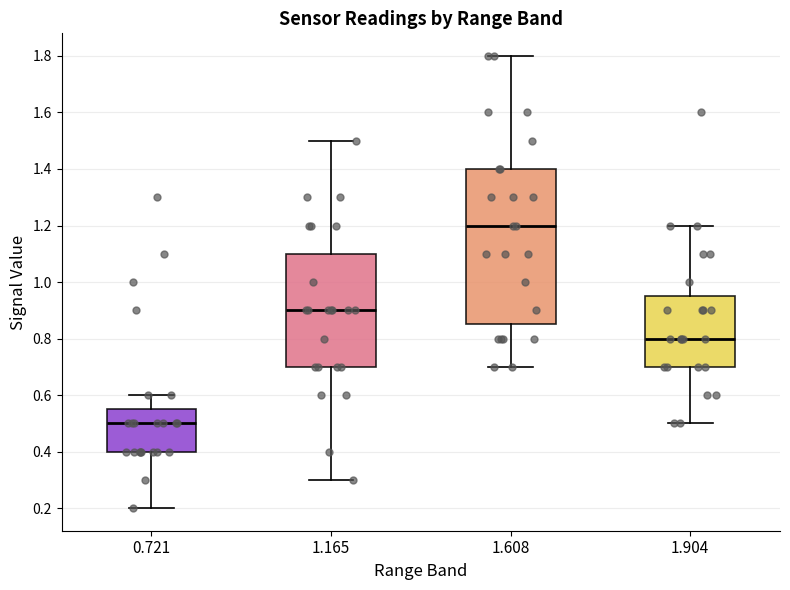

Reading left to right, read every box against the y-axis: the position of its median line, the range the box covers, and the ends of its whiskers. The values are not printed on the chart, so give them approximately, as read against the axis.

0.721: median 0.50, box 0.40 to 0.56, whiskers 0.20 to 0.60
1.165: median 0.90, box 0.70 to 1.10, whiskers 0.30 to 1.50
1.608: median 1.20, box 0.86 to 1.40, whiskers 0.70 to 1.80
1.904: median 0.80, box 0.70 to 0.96, whiskers 0.50 to 1.20